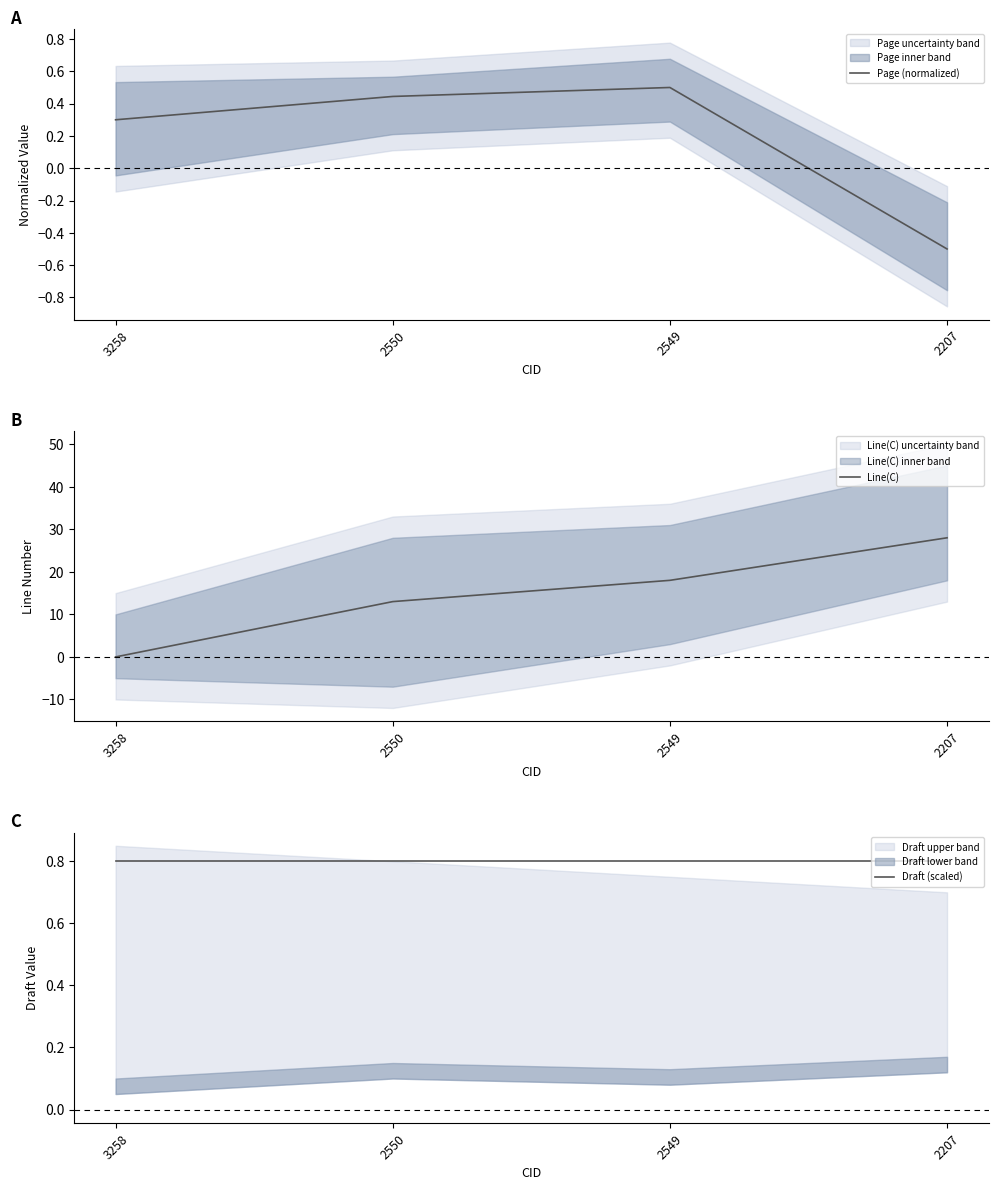

Is it true that Line(C) equals 14.6 at 3258?

False